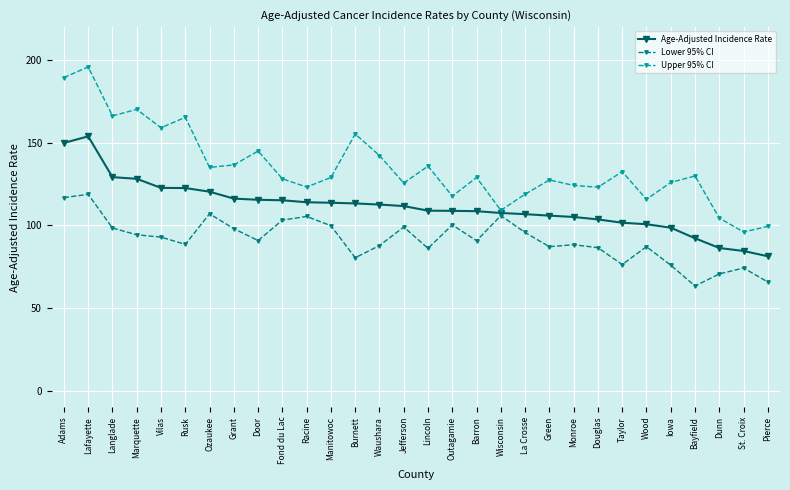

What is the average value of the Age-Adjusted Incidence Rate series?

111.3